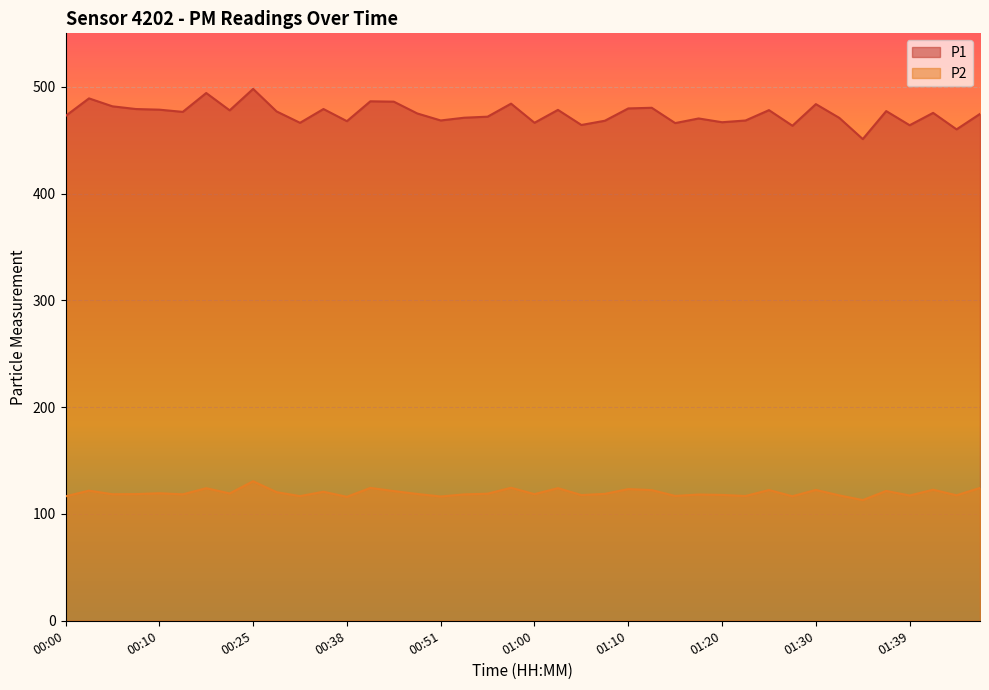

How many interior local valleys does the P1 series have?

13